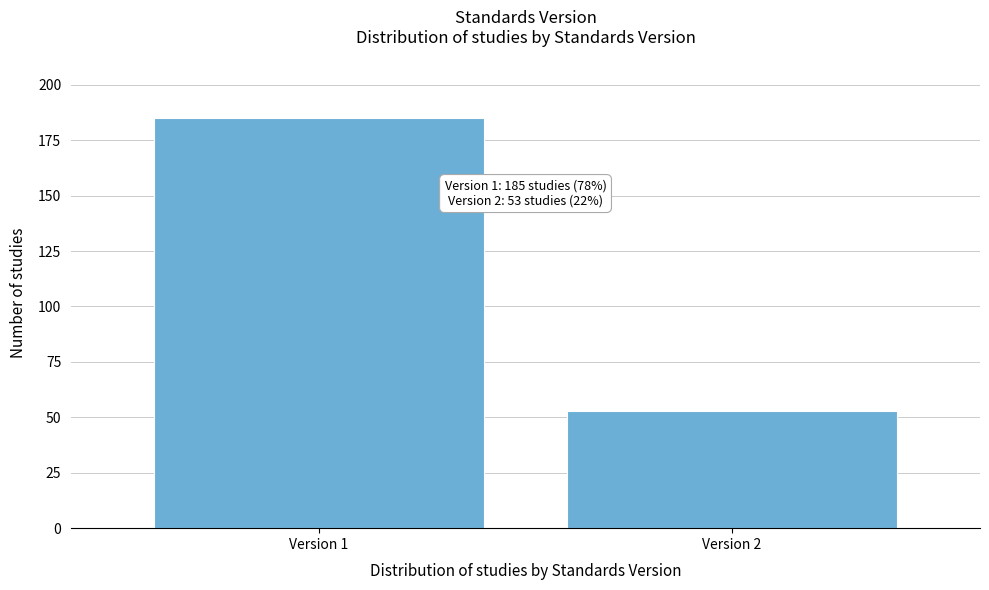

Reading left to right, extract all data points from this chart.

185	53